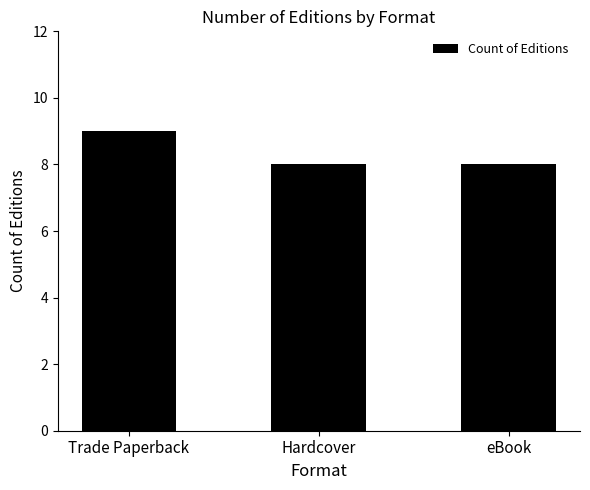

The chart shows a value of 9 at Trade Paperback. True or false?

True